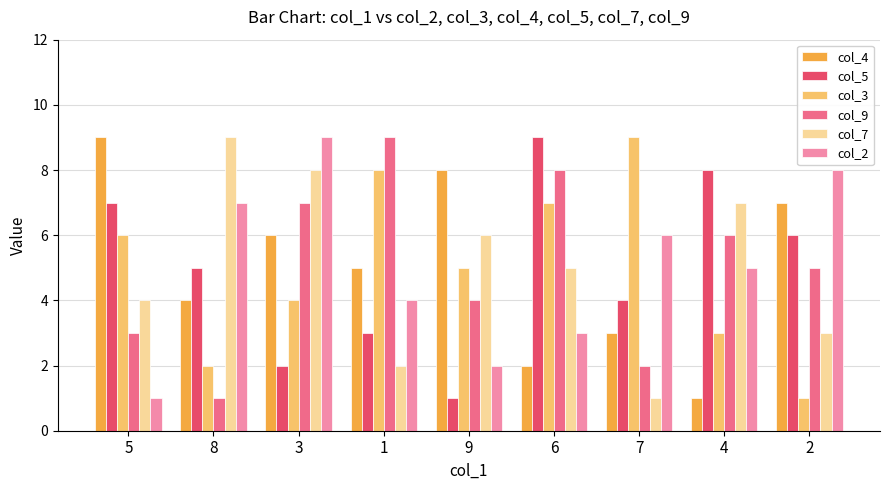

Count the col_4 values in the range 3 to 7.

5